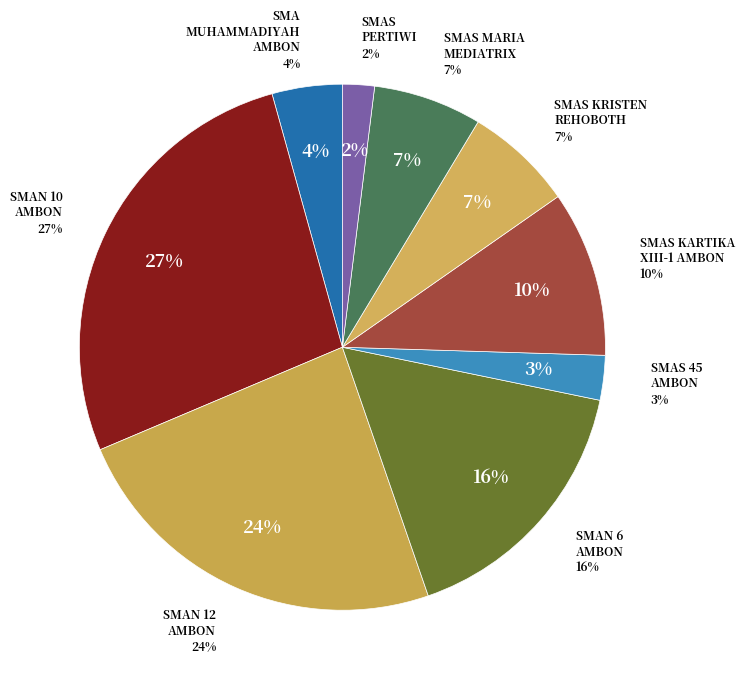

What percentage is the SMAN 12 AMBON slice, to the nearest percent?

24%